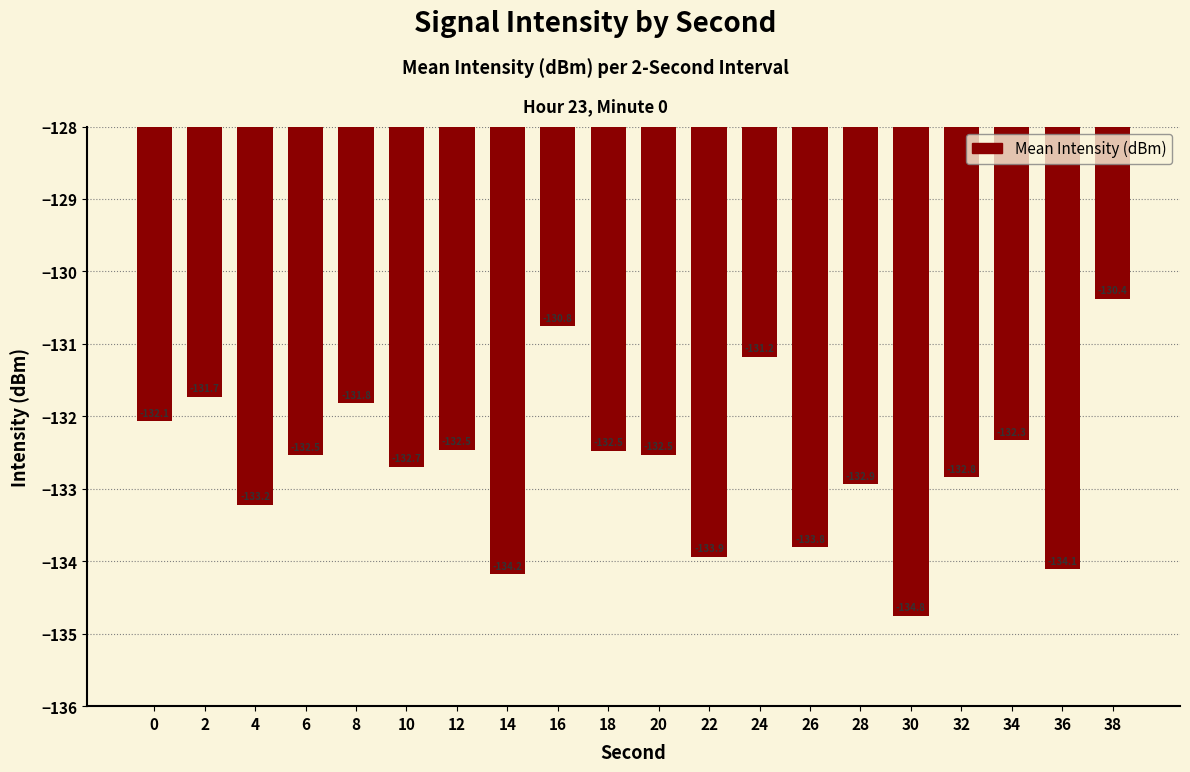

Is it true that the value at 36 is -134.1?

True